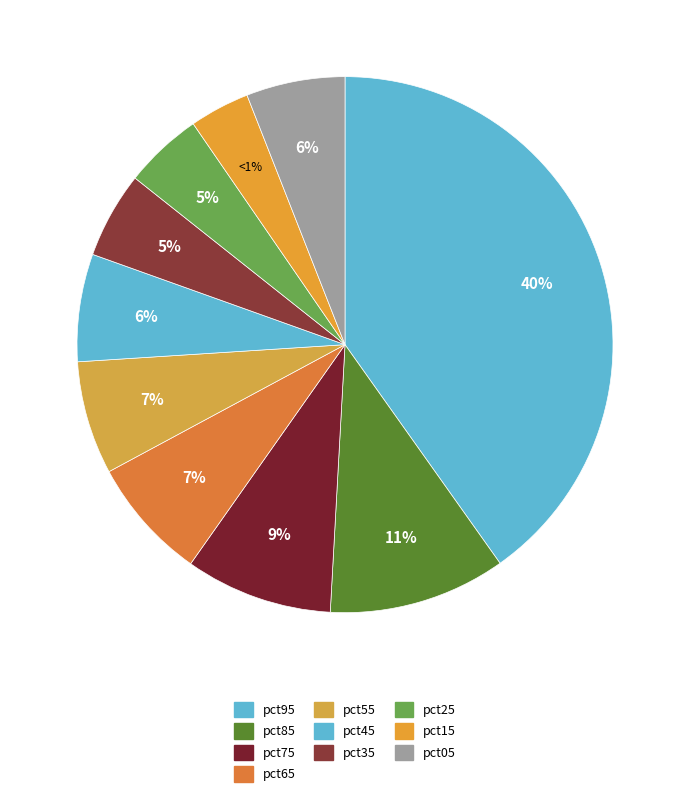

Which category has the biggest portion of the pie?

pct95